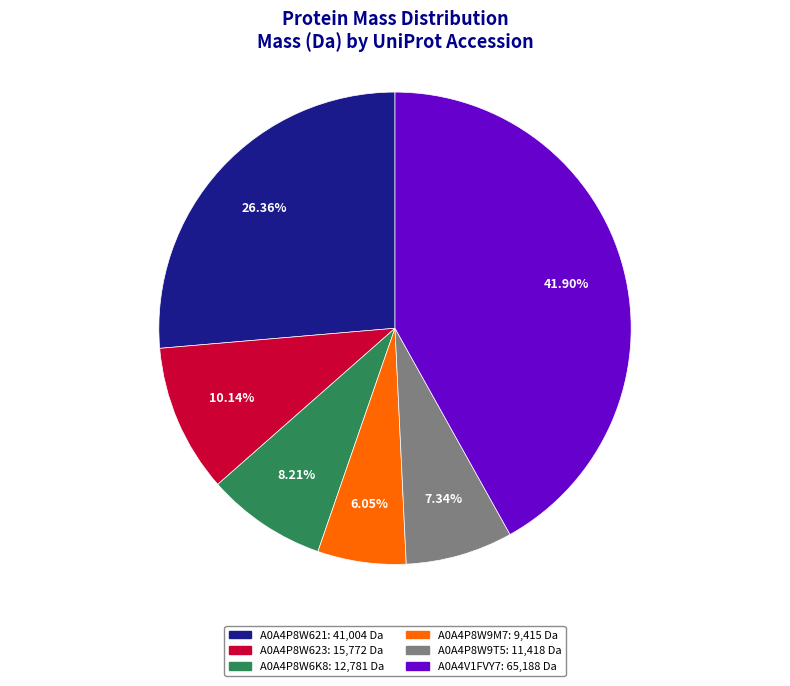

Which slice is the largest?

A0A4V1FVY7